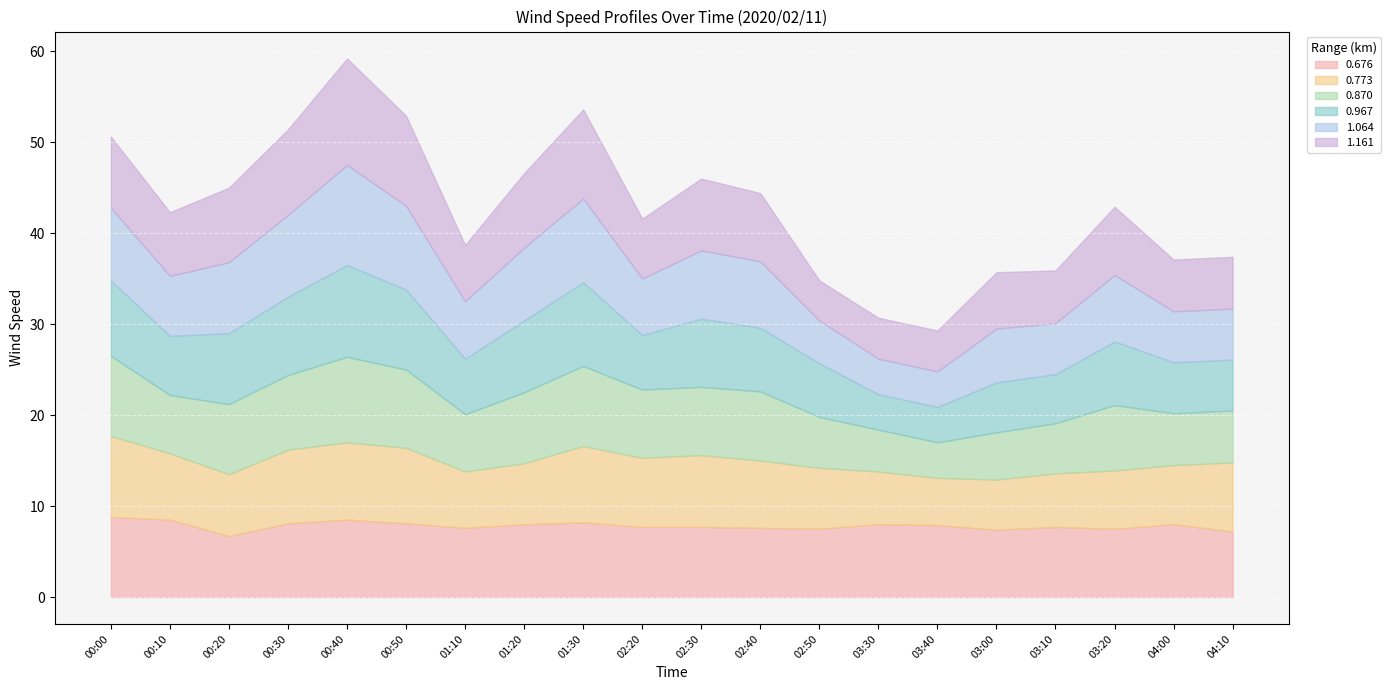

How many categories are shown in the chart?

20